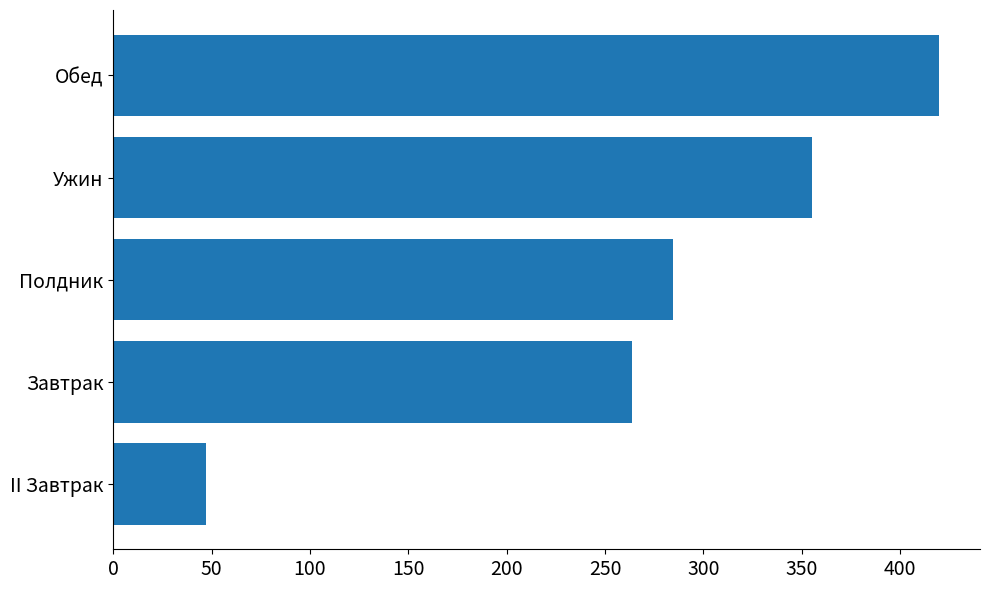

Reading top to bottom, transcribe all the data shown in this chart.

Обед=419.7	Ужин=355.4	Полдник=284.4	Завтрак=263.9	II Завтрак=47.3